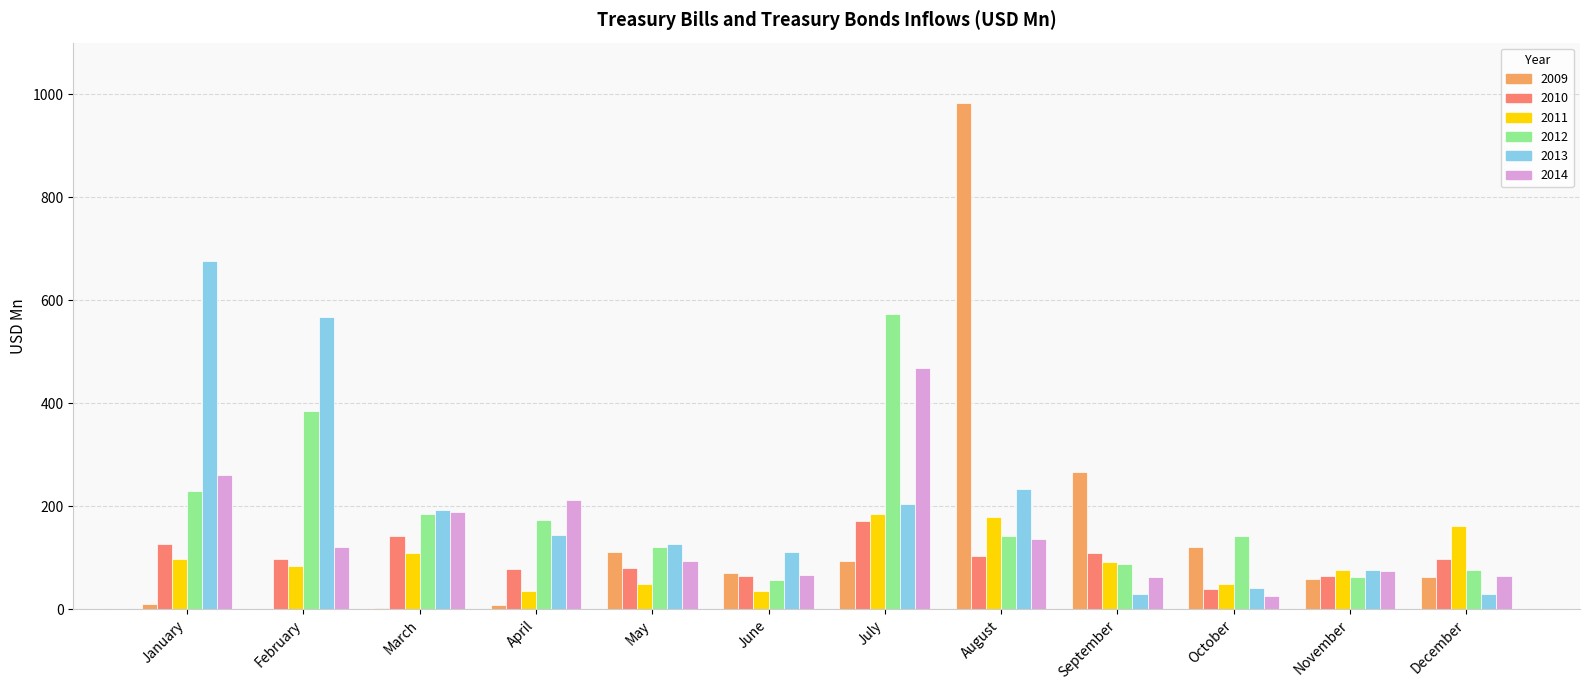

How many values in the 2012 series exceed 143?

6